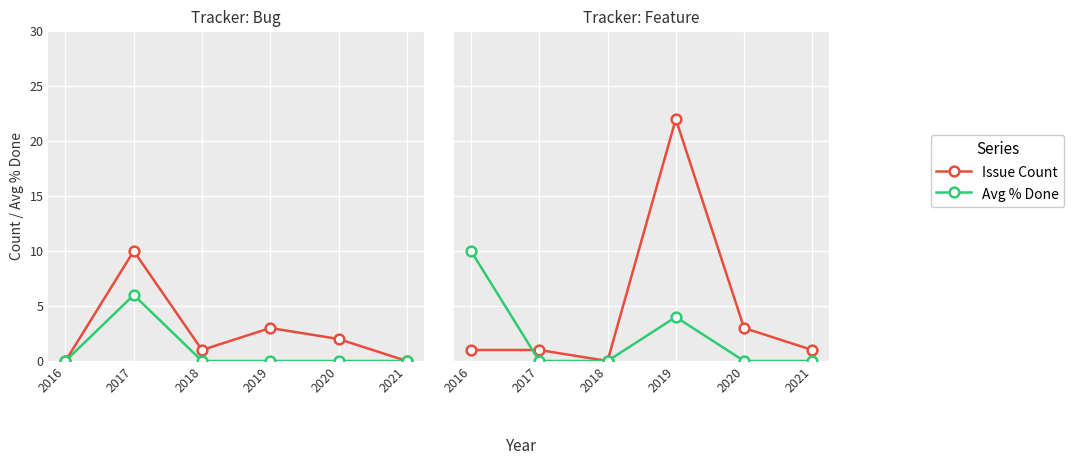

List the series in order of their peak value, lowest first.

Avg % Done, Issue Count